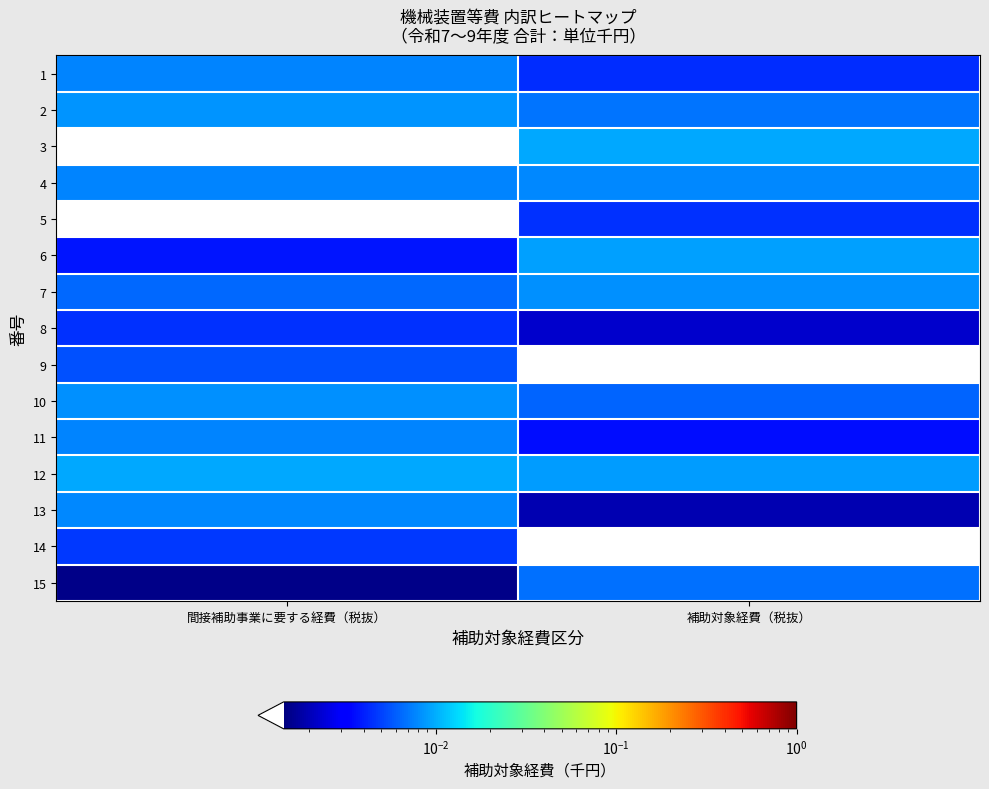

Reading left to right, extract all data points from this chart.

1: 間接補助事業に要する経費（税抜）=0.0	補助対象経費（税抜）=0.0
2: 間接補助事業に要する経費（税抜）=0.0	補助対象経費（税抜）=0.0
3: 間接補助事業に要する経費（税抜）=0.0	補助対象経費（税抜）=0.0
4: 間接補助事業に要する経費（税抜）=0.0	補助対象経費（税抜）=0.0
5: 間接補助事業に要する経費（税抜）=0.0	補助対象経費（税抜）=0.0
6: 間接補助事業に要する経費（税抜）=0.0	補助対象経費（税抜）=0.0
7: 間接補助事業に要する経費（税抜）=0.0	補助対象経費（税抜）=0.0
8: 間接補助事業に要する経費（税抜）=0.0	補助対象経費（税抜）=0.0
9: 間接補助事業に要する経費（税抜）=0.0	補助対象経費（税抜）=0.0
10: 間接補助事業に要する経費（税抜）=0.0	補助対象経費（税抜）=0.0
11: 間接補助事業に要する経費（税抜）=0.0	補助対象経費（税抜）=0.0
12: 間接補助事業に要する経費（税抜）=0.0	補助対象経費（税抜）=0.0
13: 間接補助事業に要する経費（税抜）=0.0	補助対象経費（税抜）=0.0
14: 間接補助事業に要する経費（税抜）=0.0	補助対象経費（税抜）=0.0
15: 間接補助事業に要する経費（税抜）=0.0	補助対象経費（税抜）=0.0